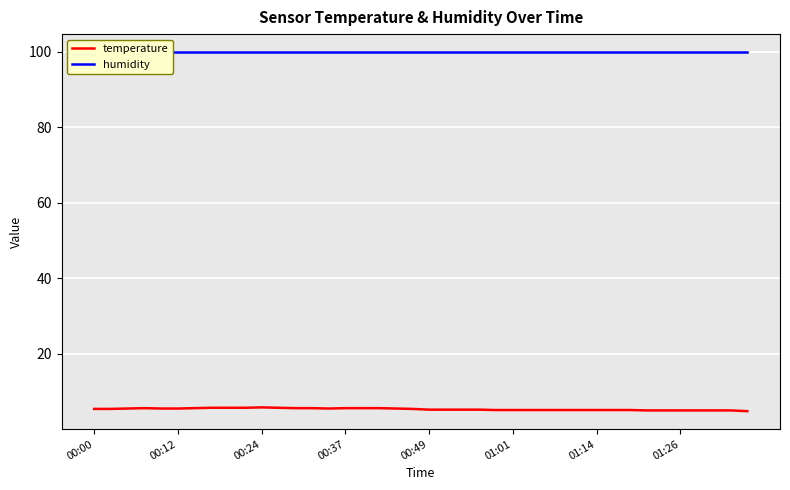

What is the difference between the highest and lowest values at 28?

94.8